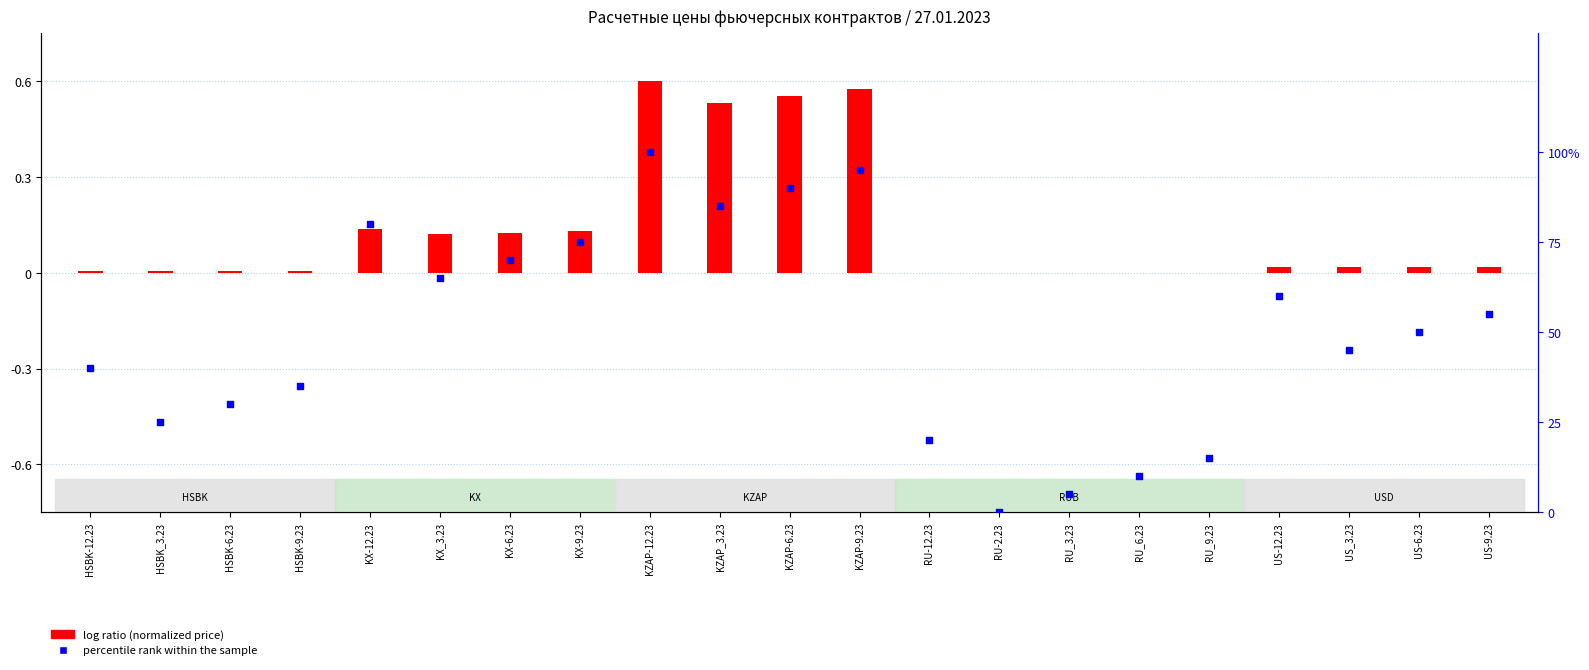

Which series reaches the minimum Y coordinate?

percentile rank within the sample